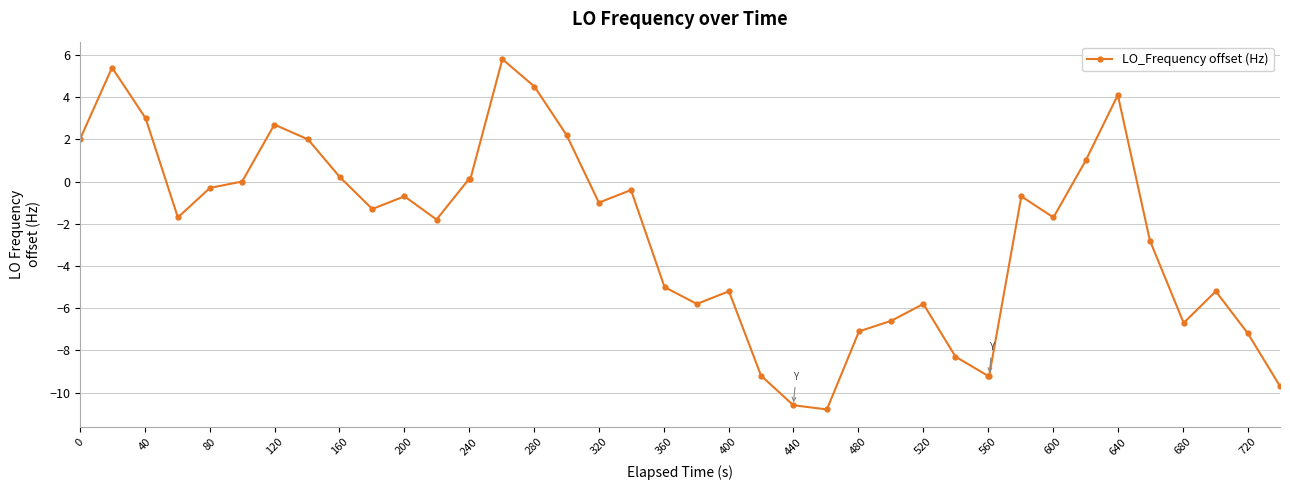

True or false: the data has more than 0 interior local peaks.

True